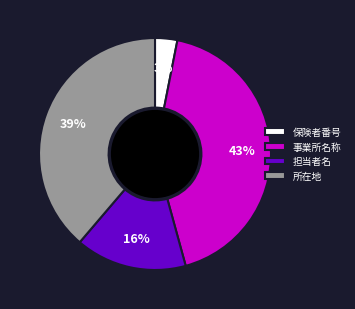

What percentage is the 所在地 slice, to the nearest percent?

39%